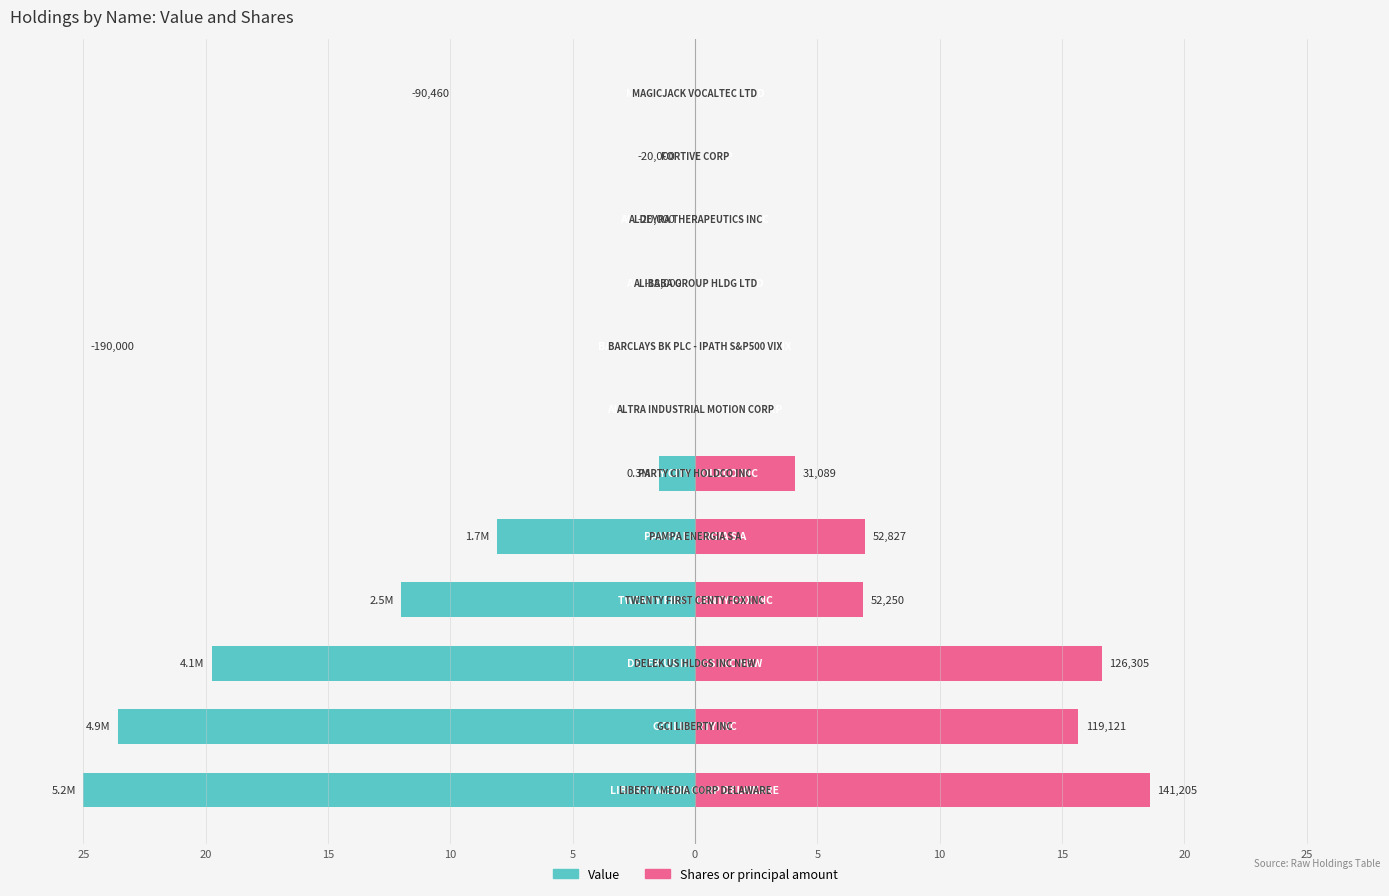

Does the chart contain any negative values?

Yes